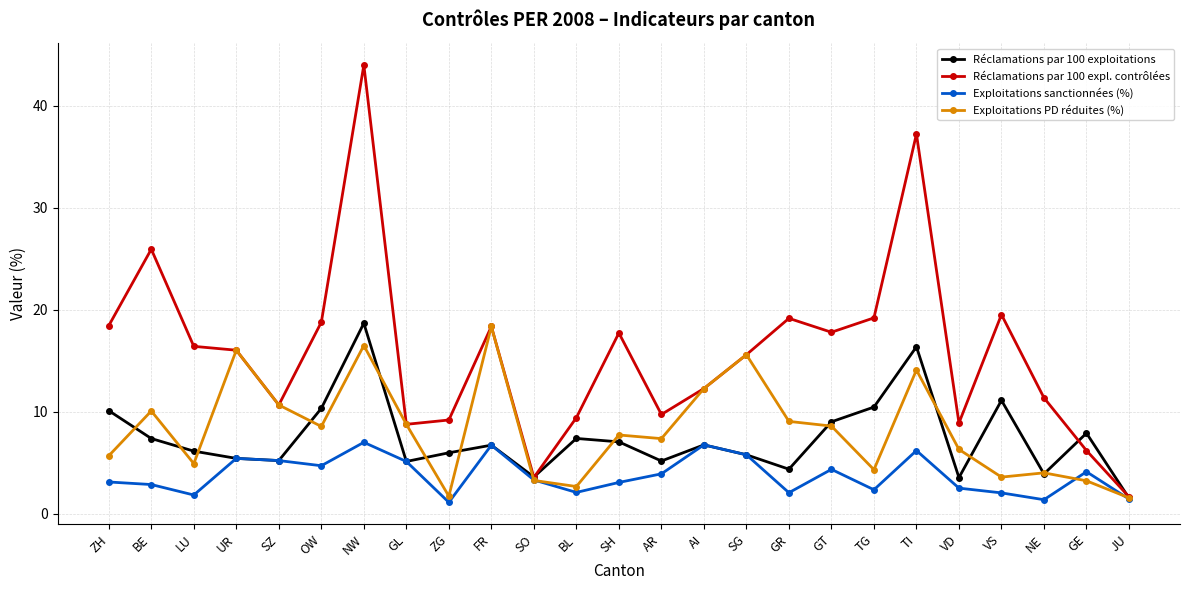

How many data points in Exploitations PD réduites (%) are above 7?

14